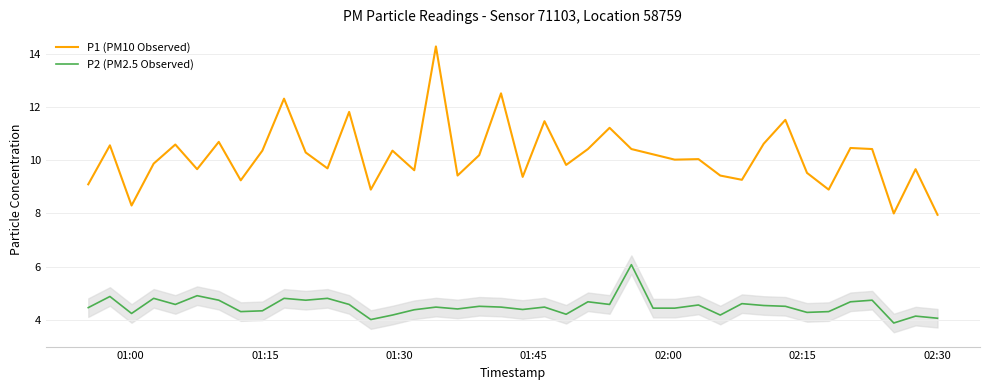

True or false: P1 (PM10 Observed) and P2 (PM2.5 Observed) cross at least once.

False